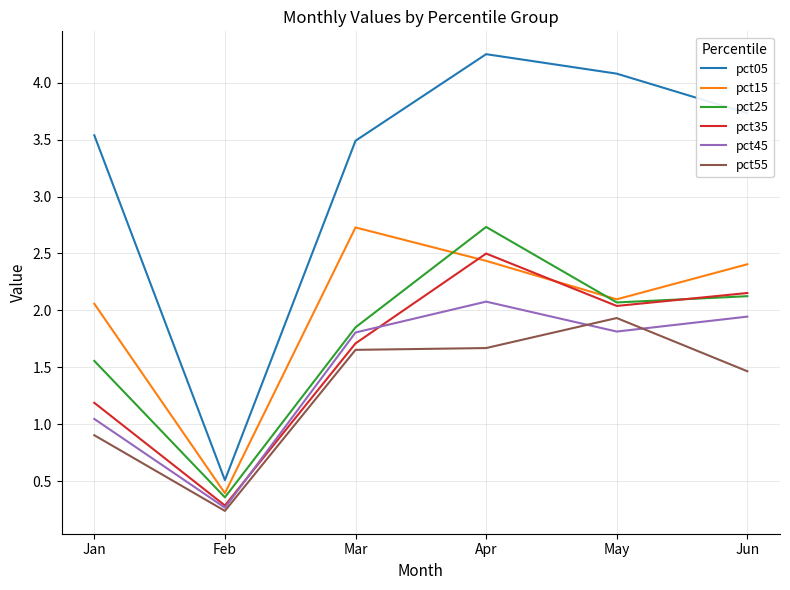

Read the pct25 value at Jan.

1.6